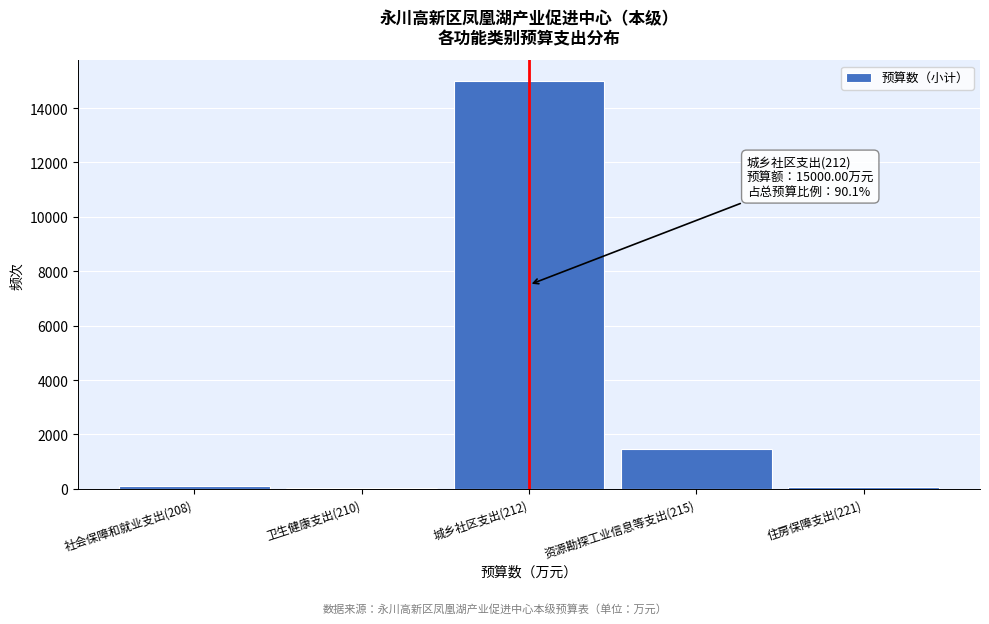

Where is the data nearest to the value 7518?

资源勘探工业信息等支出(215)